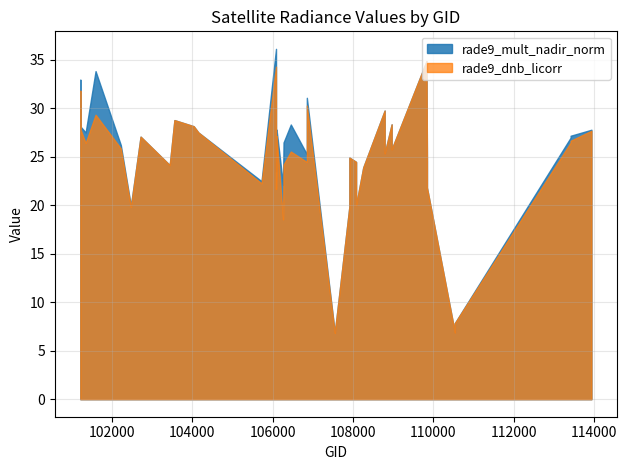

True or false: rade9_dnb_licorr and rade9_mult_nadir_norm intersect in this chart.

False